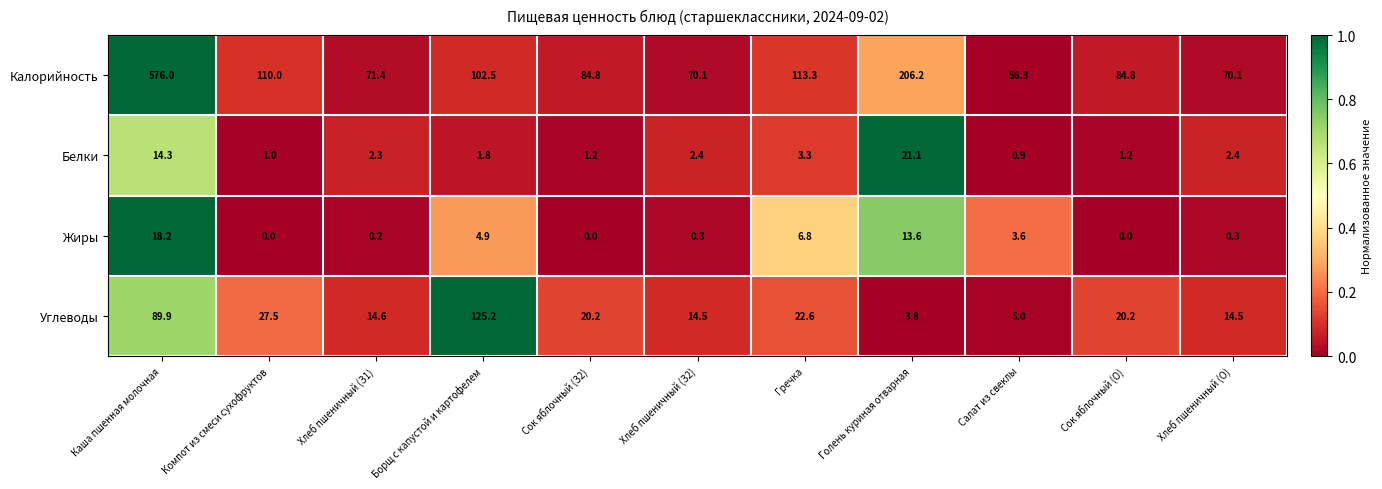

Which category has the lowest value in the Белки series?

Салат из свеклы